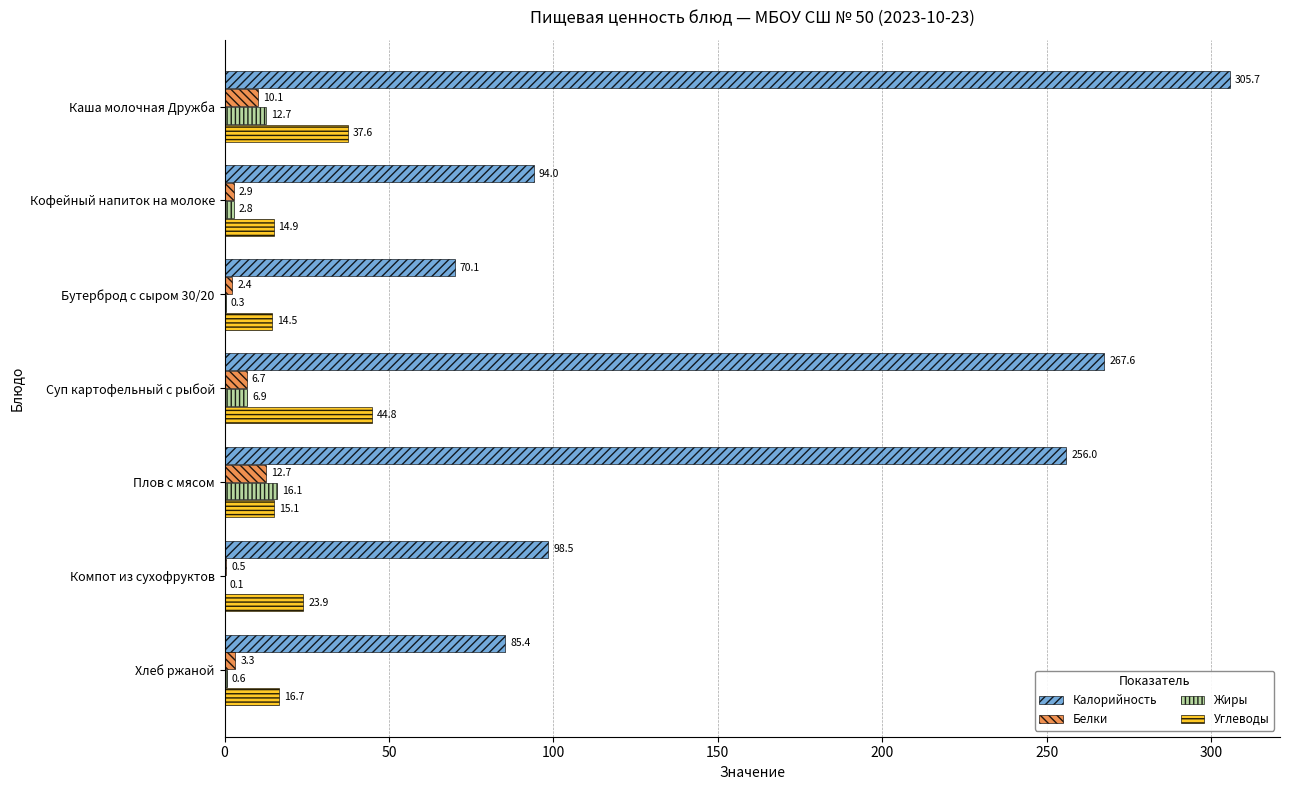

What are all the series names shown in the legend?

Калорийность, Белки, Жиры, Углеводы